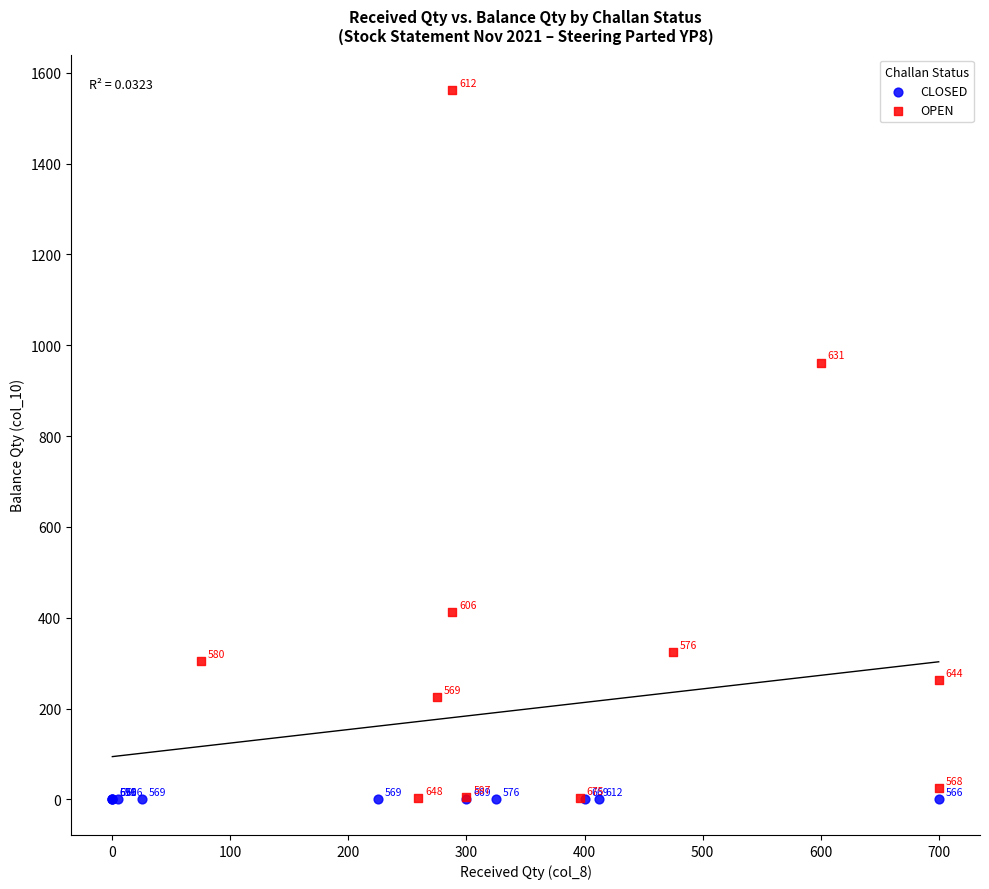

Which series reaches the maximum Y coordinate?

OPEN